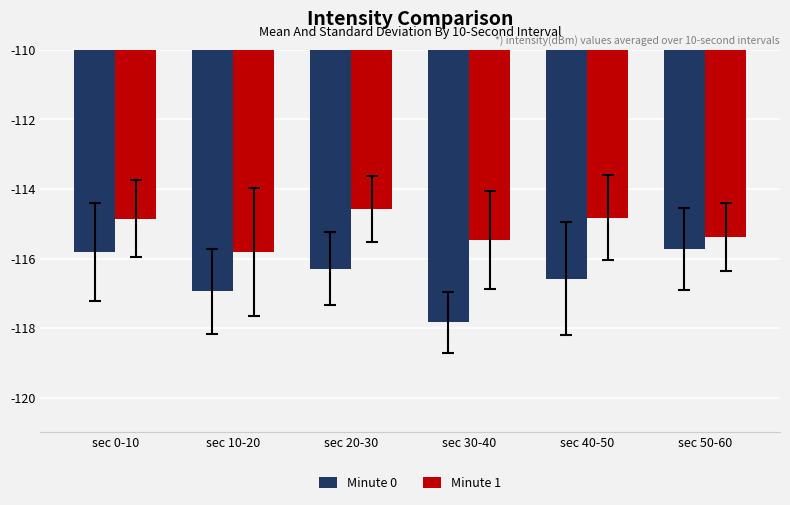

What is the spread (max minus min) of values at sec 10-20?

1.1